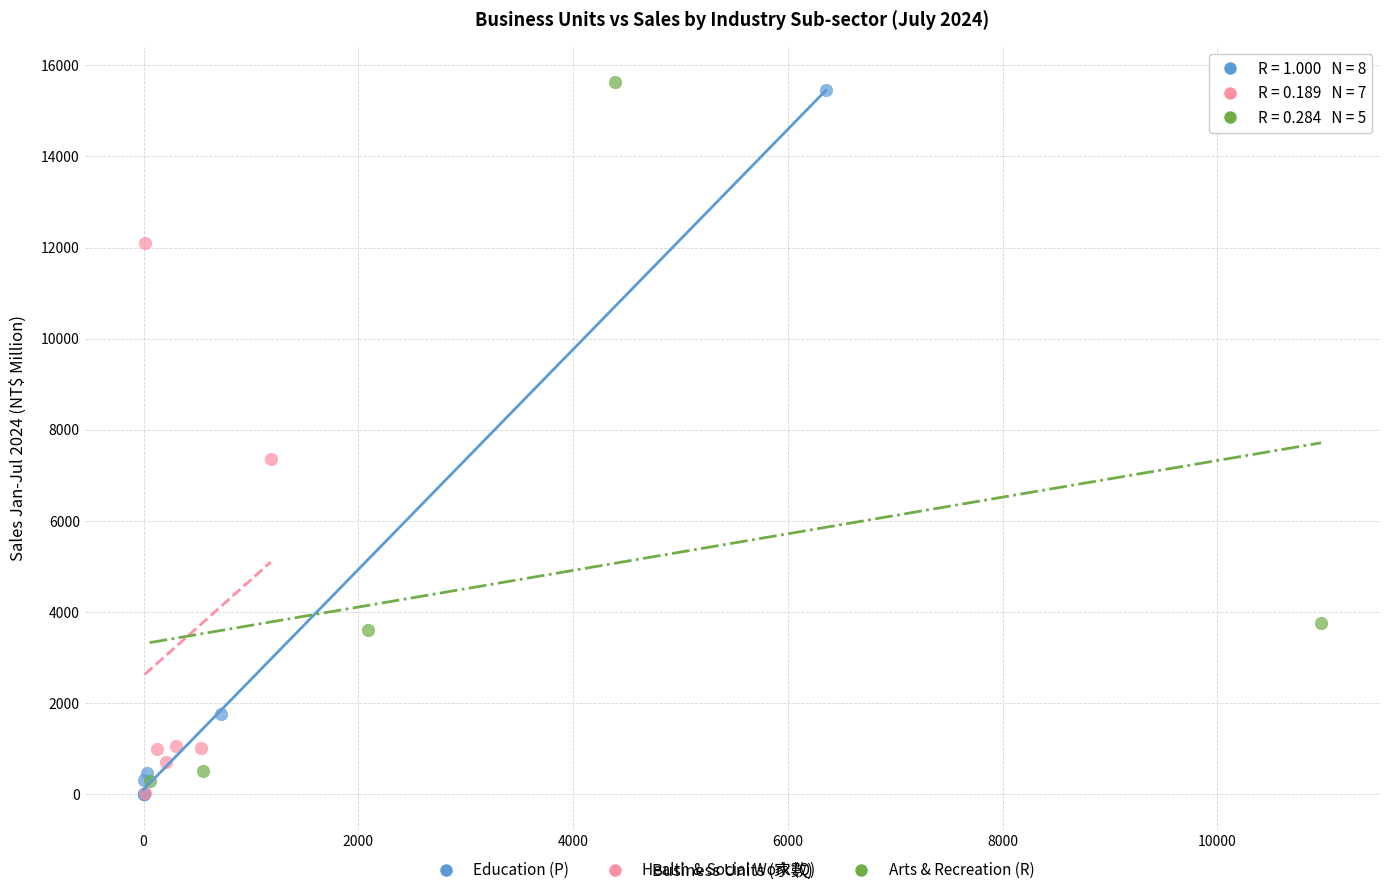

What are all the series names shown in the legend?

Education (P), Health & Social Work (Q), Arts & Recreation (R)